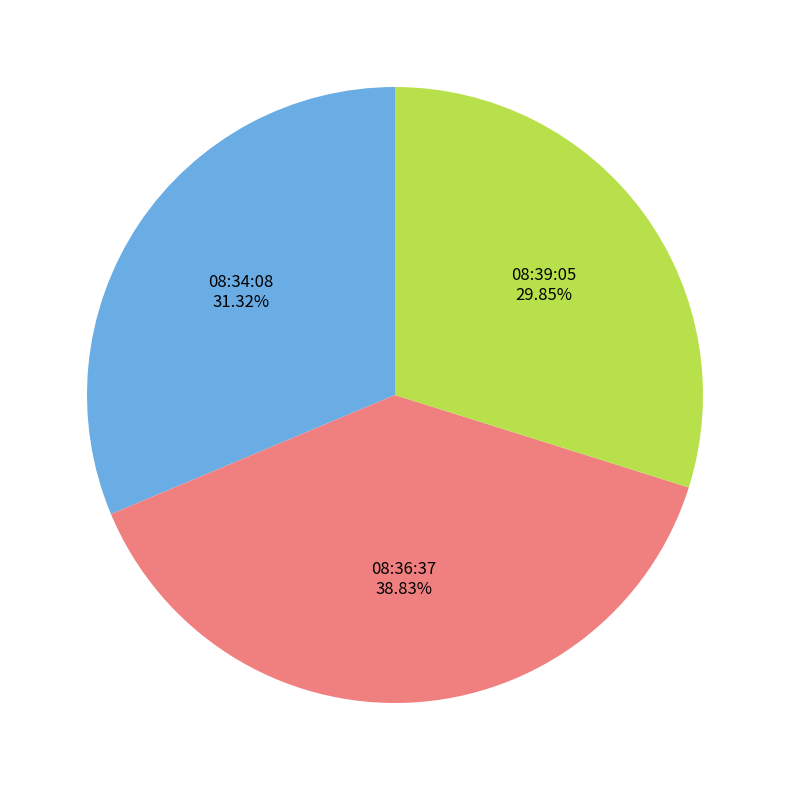

Is there any slice that represents more than half of the pie?

No